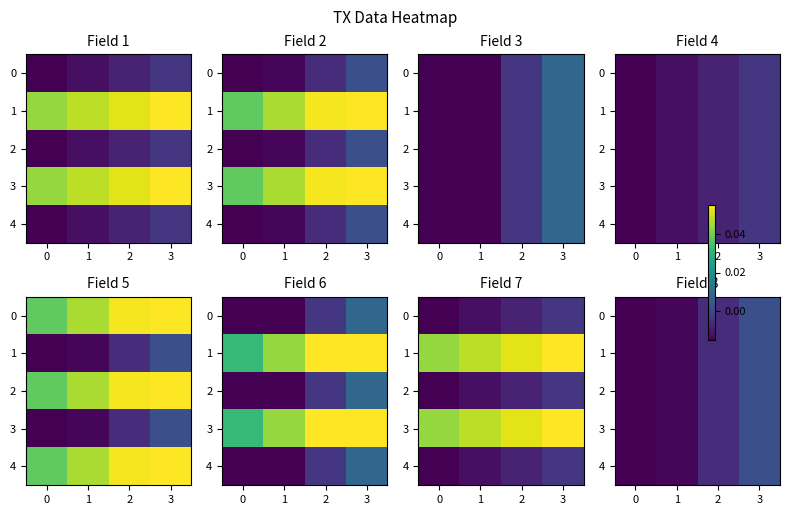

The 0 series shows -0.0 at 2. True or false?

True